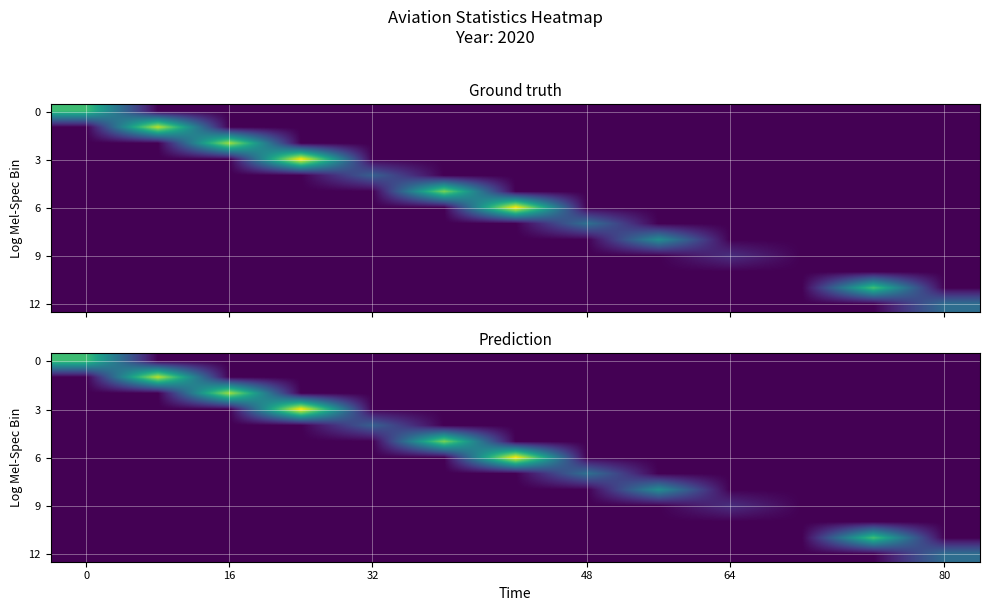

What is the total value across all series at 8?

4.0